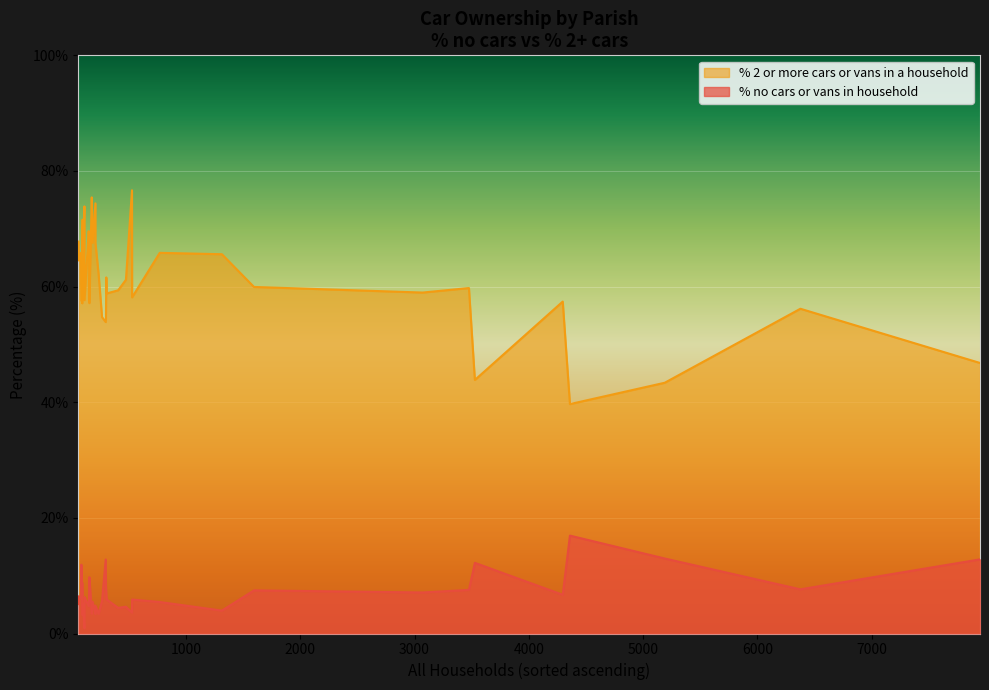

How many data points in % 2 or more cars or vans in a household are less than 61?

20